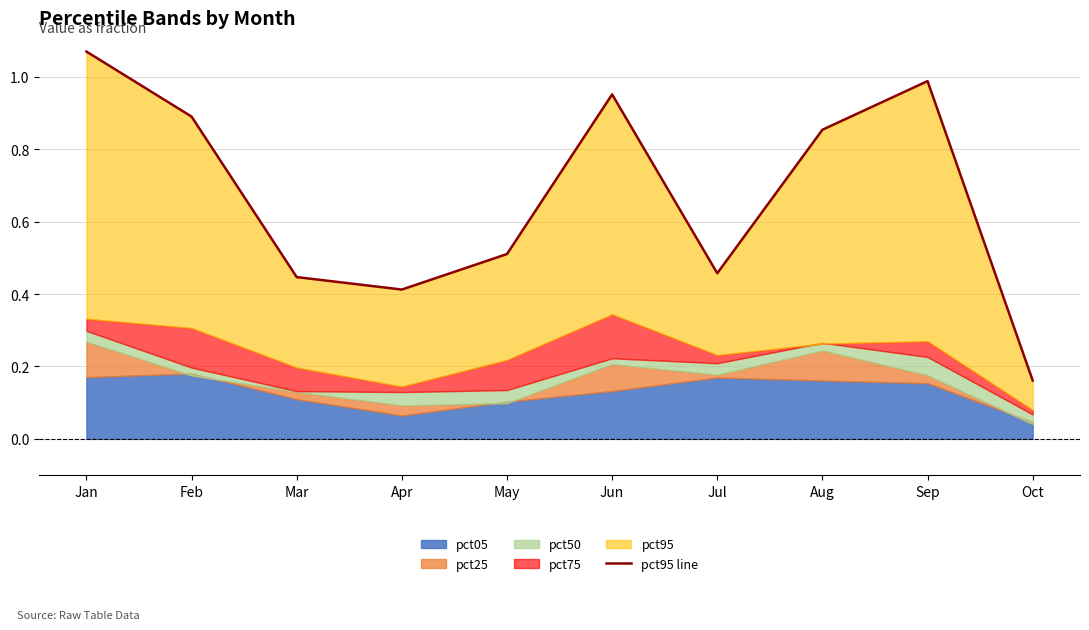

The chart shows a value of 0.9 at May. True or false?

False